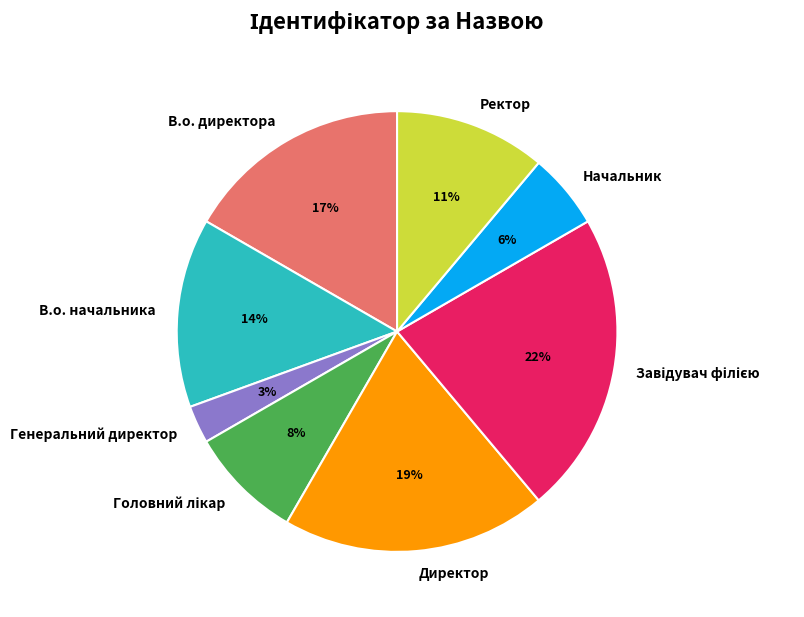

What is the smallest slice in the pie chart?

Генеральний директор